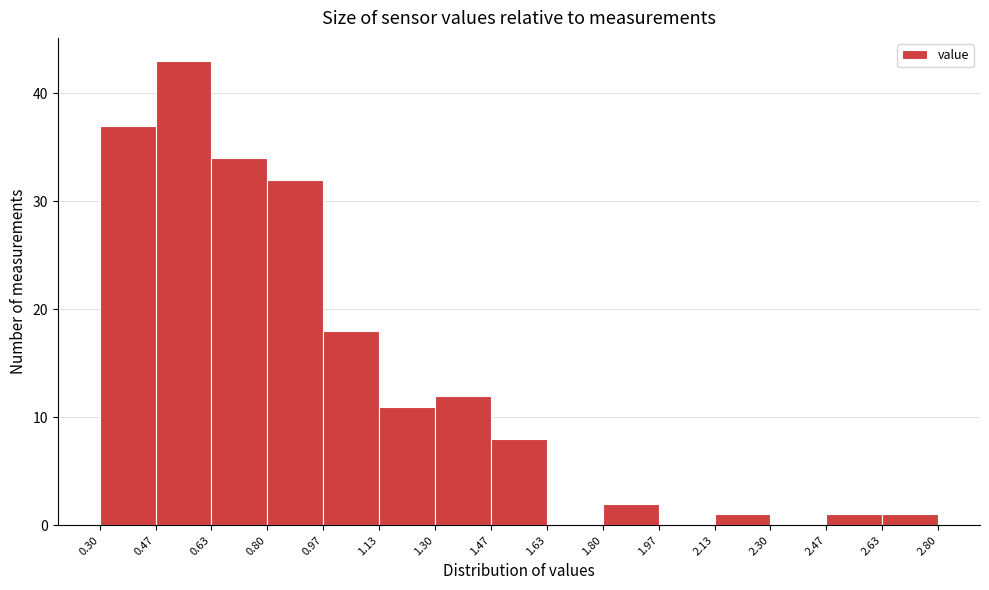

Which range on the x-axis has the tallest bar?

0.47 to 0.63